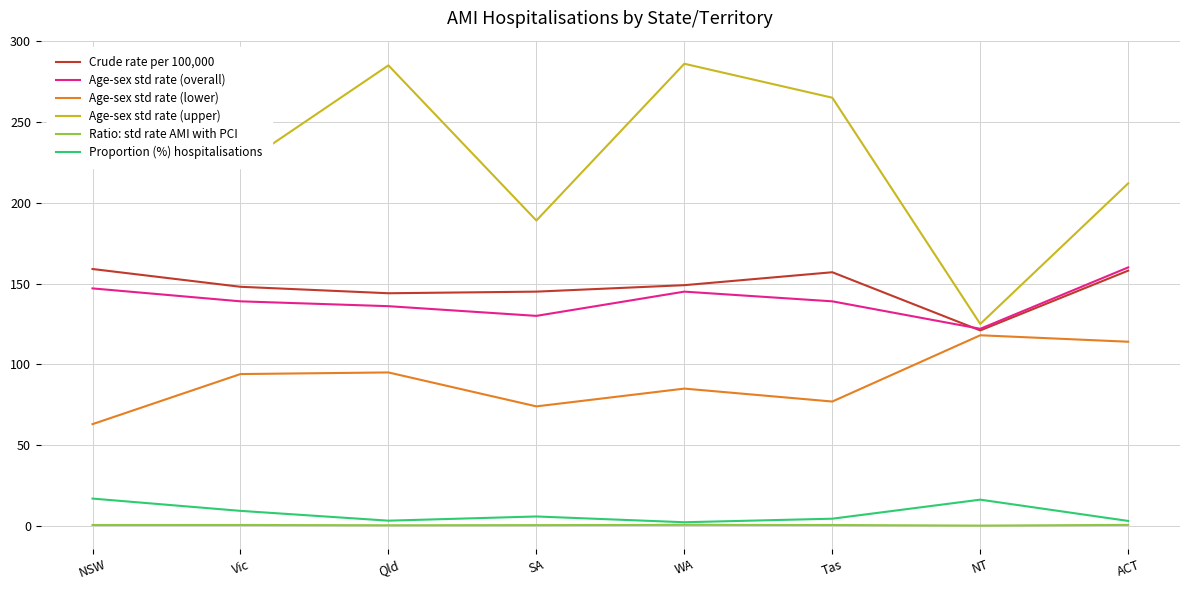

What is the difference between the Crude rate per 100,000 values at SA and Vic?

3.0